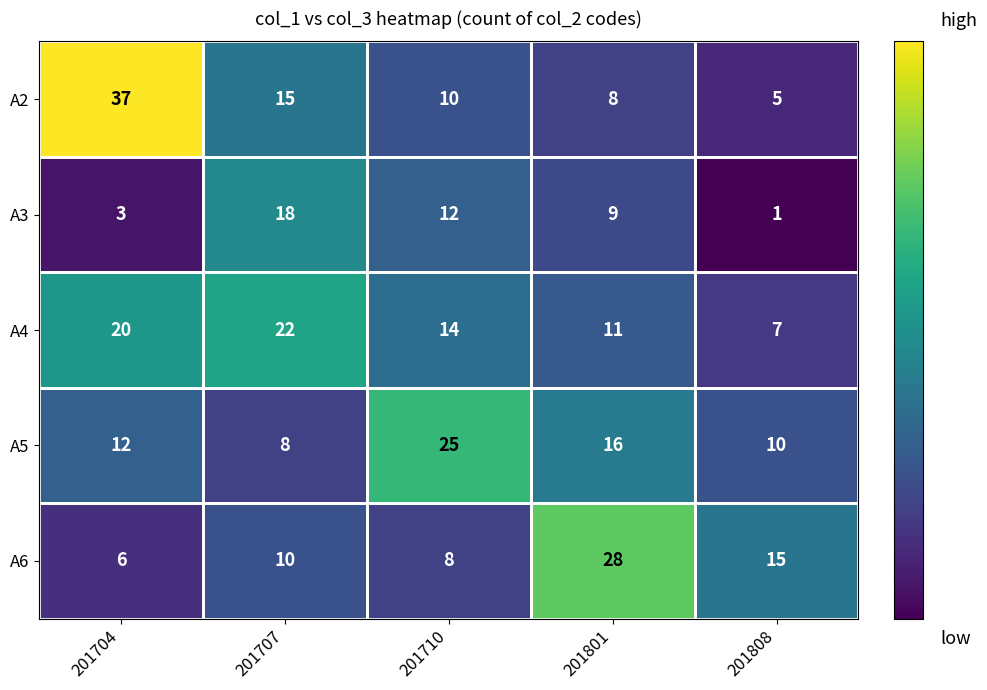

What is the maximum value shown in the chart?

37